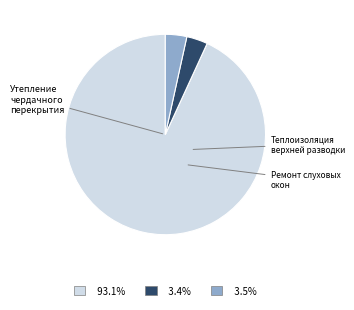

Does any single category account for the majority?

Yes